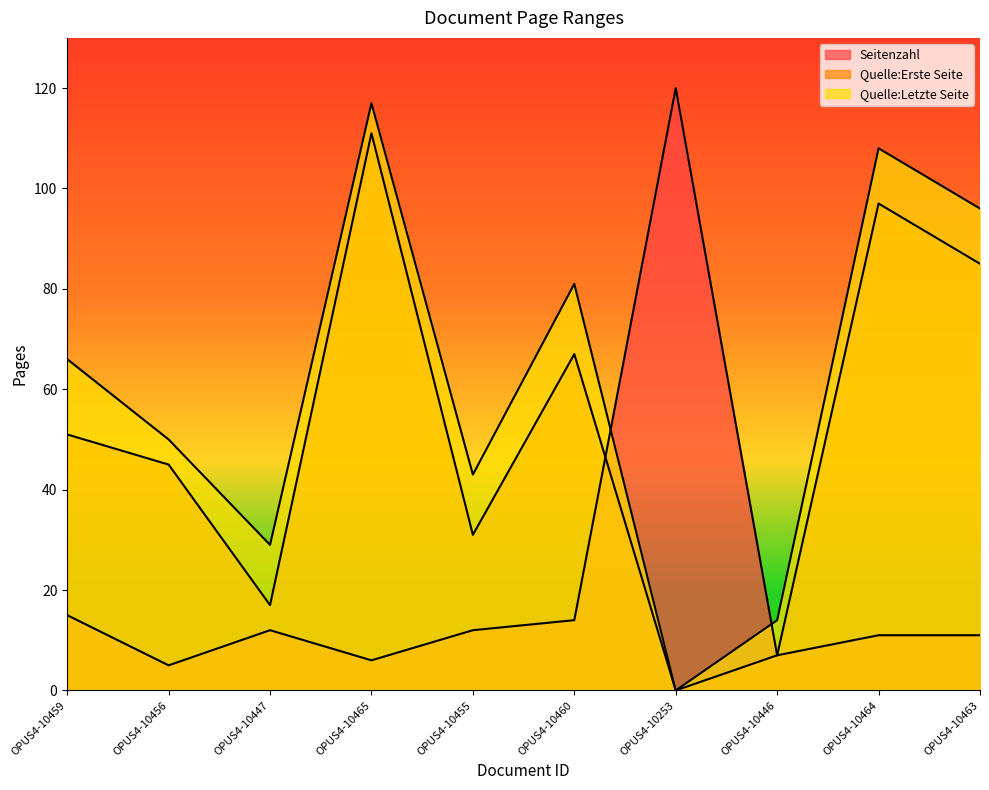

What is the value of the Quelle:Letzte Seite point at the 10th from the left?

96